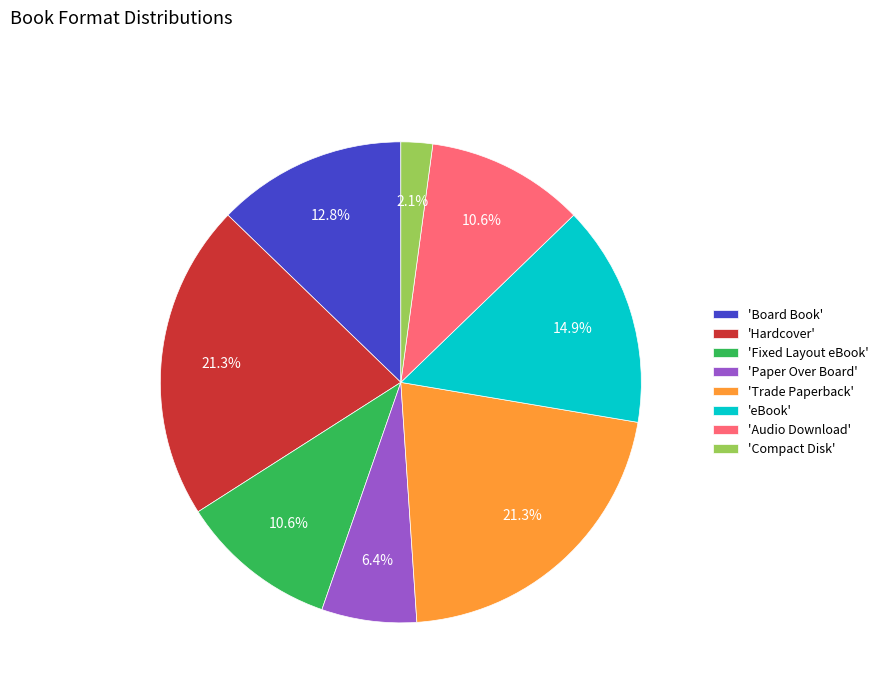

What percentage is NOT represented by 'Trade Paperback'?

78.7%